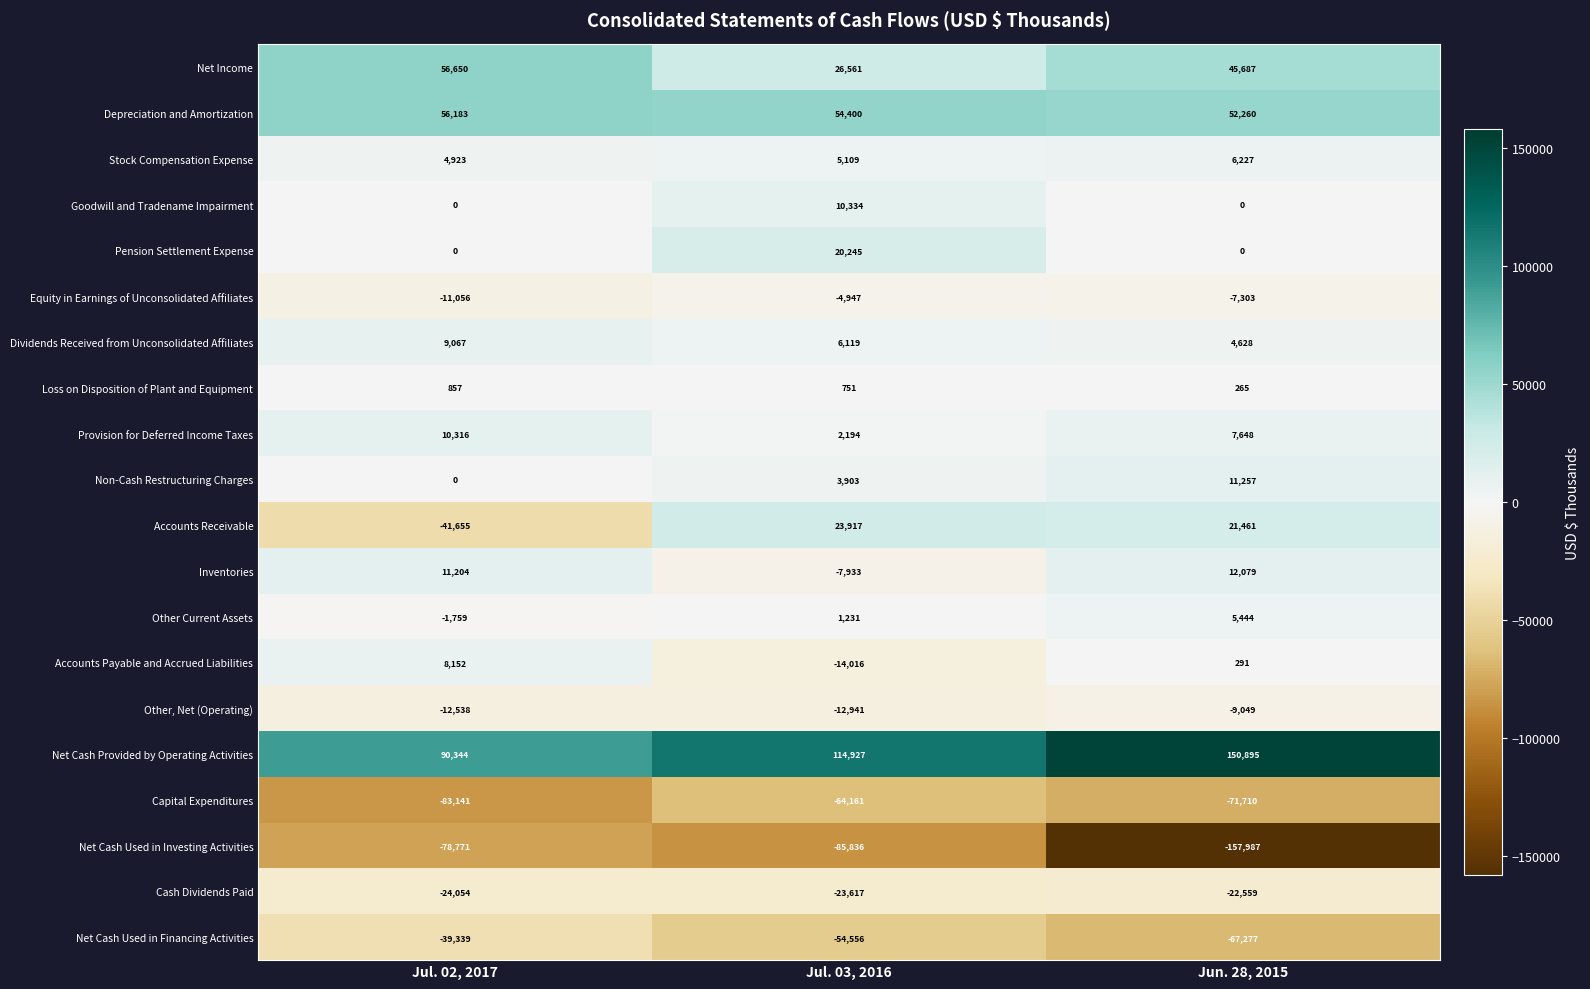

What is the difference between the Stock Compensation Expense values at Jul. 03, 2016 and Jun. 28, 2015?

1118